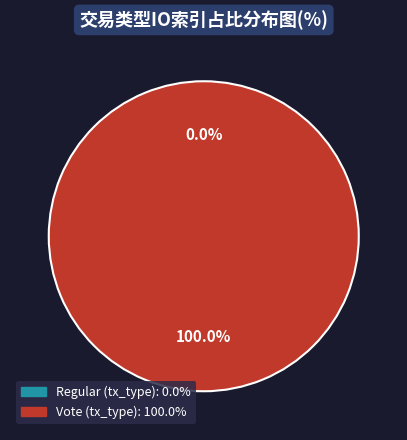

What is the largest slice in the pie chart?

Vote (tx_type)